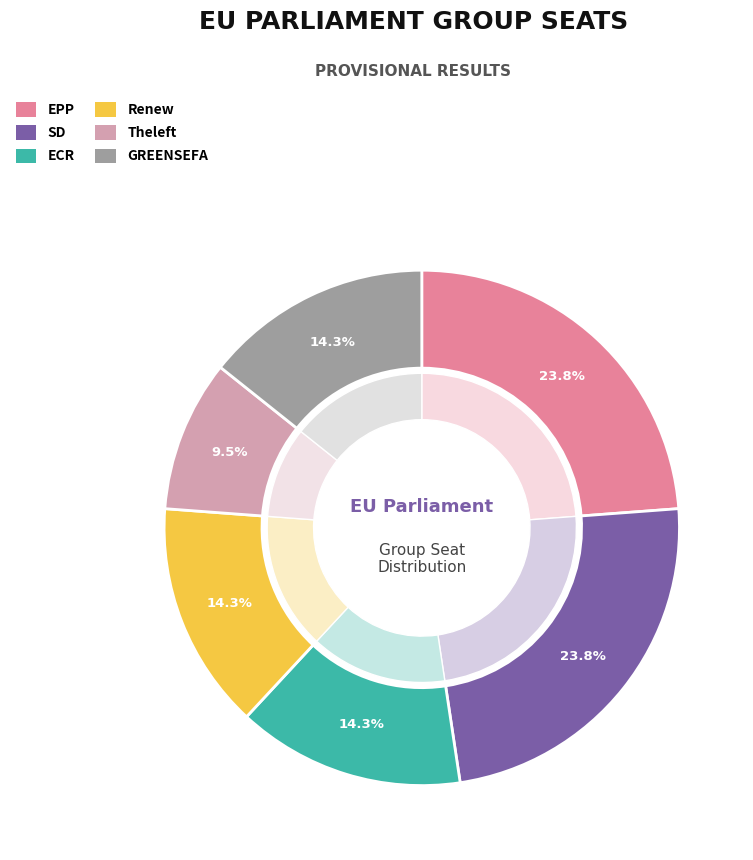

True or false: Theleft accounts for 18% of the total.

False